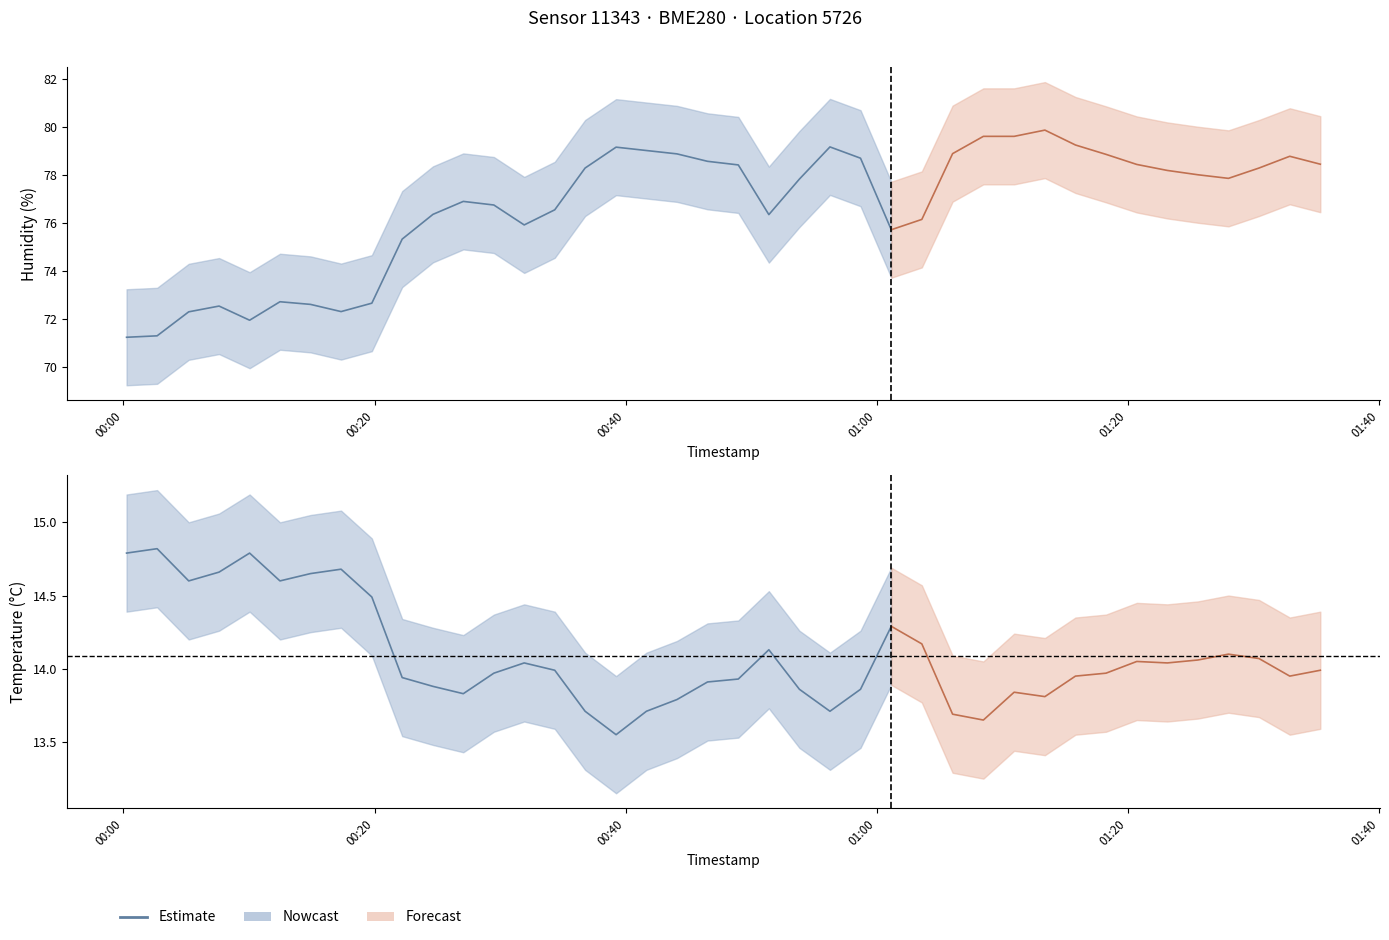

How many interior local peaks (higher than both neighbors) does the data have?

5